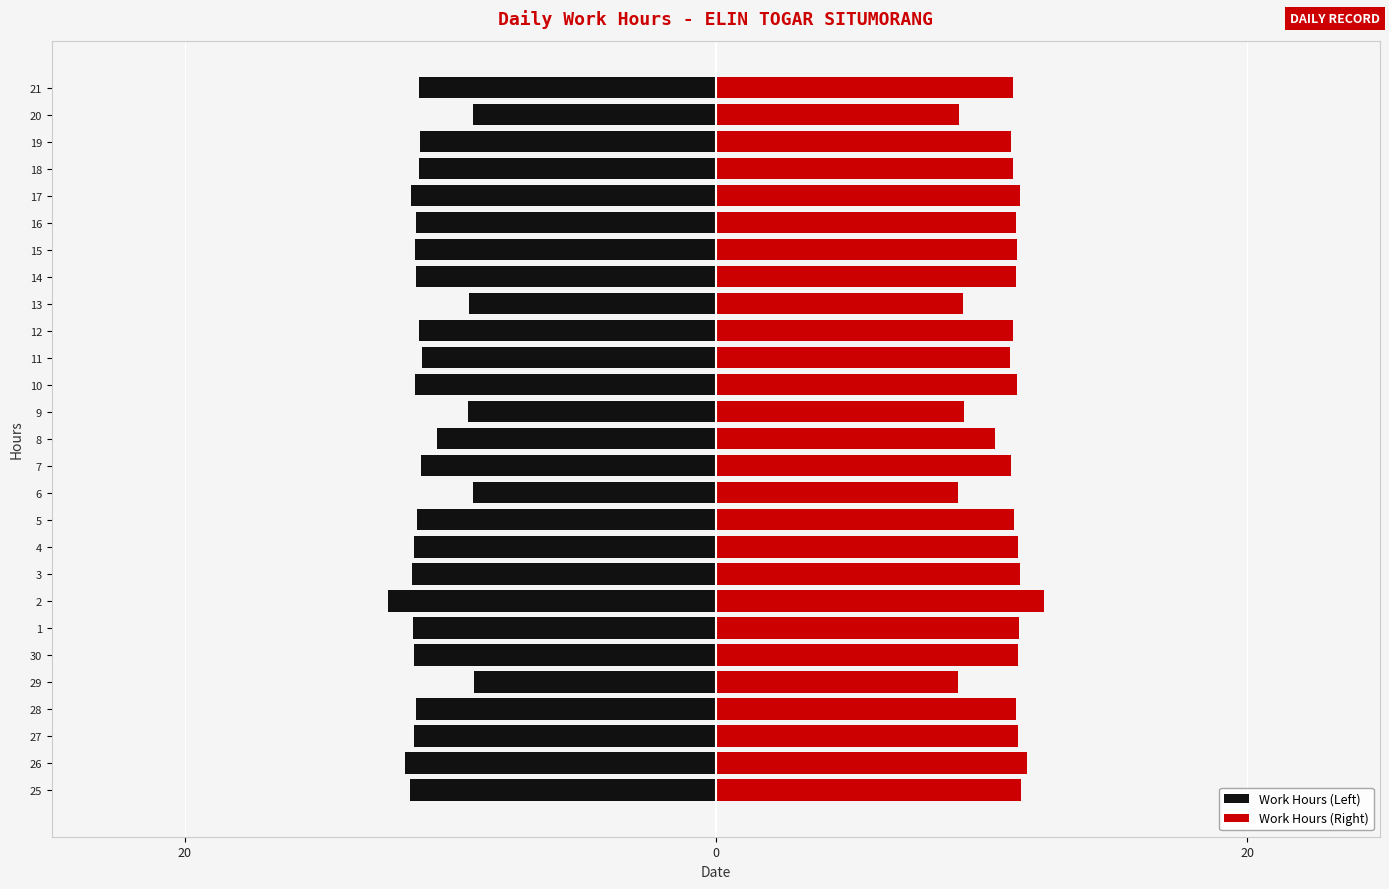

What is the difference between the maximum and minimum values in the Work Hours (Left) series?

3.2